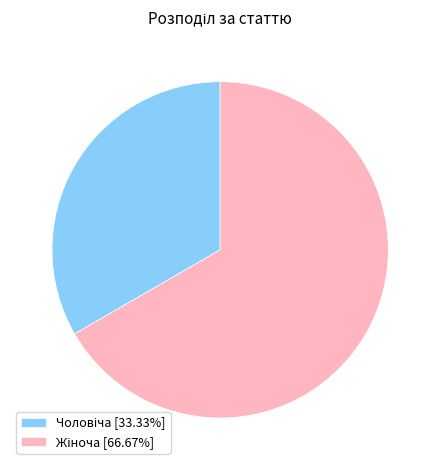

Does any single category account for the majority?

Yes